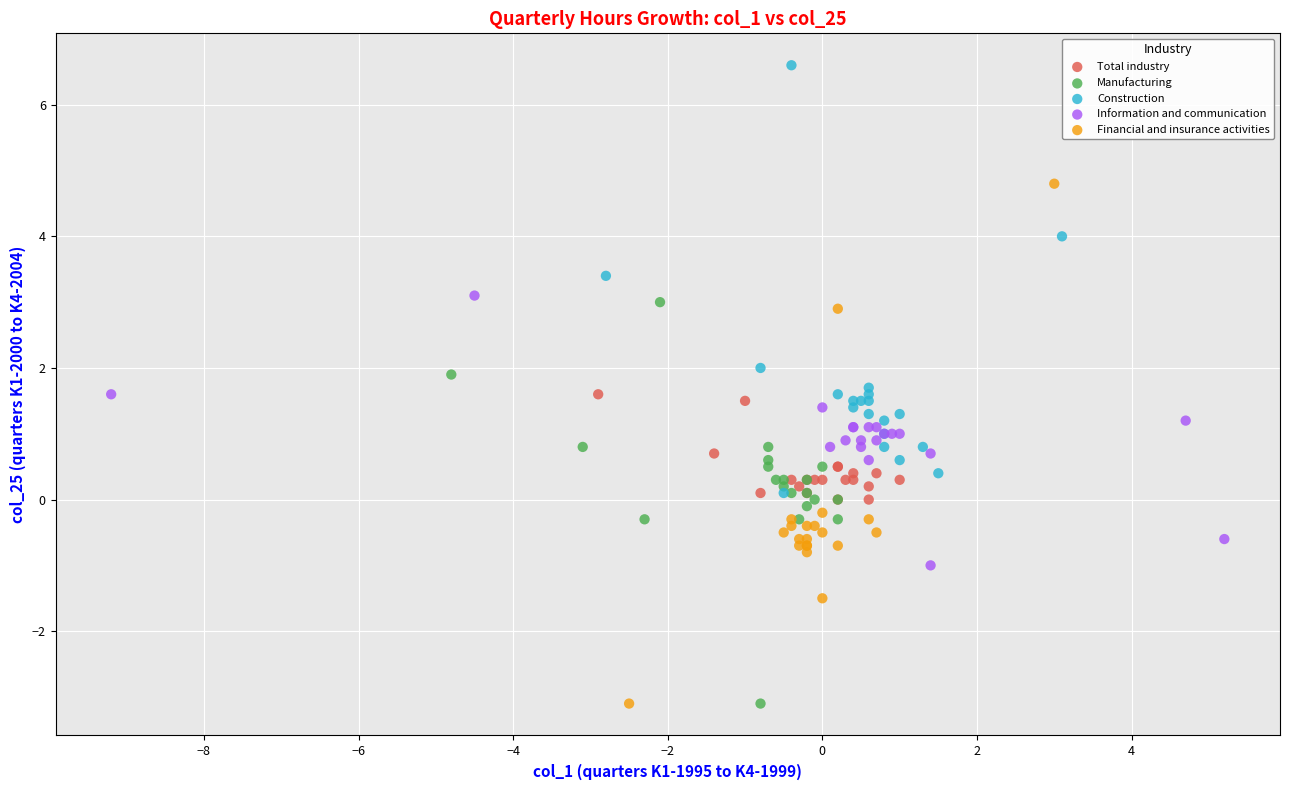

Which series has the widest spread of Y values?

Financial and insurance activities